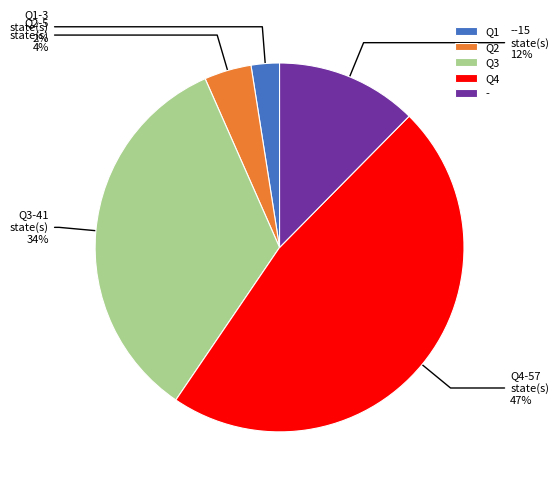

To the nearest percent, what is the combined percentage of Q2 and Q3?

38%